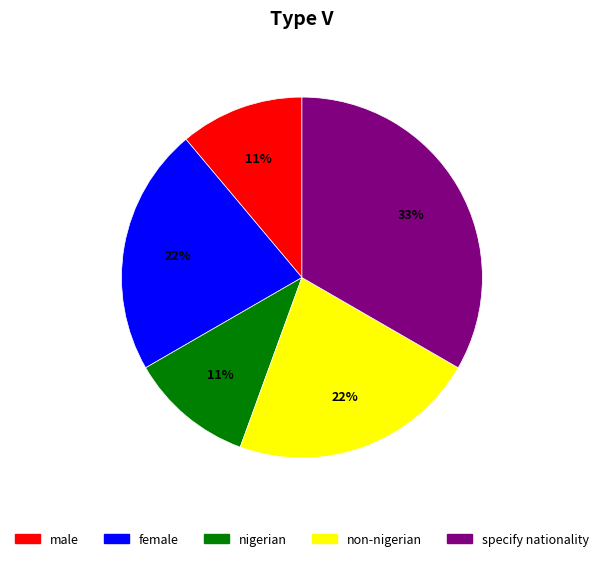

The non-nigerian slice represents 8% of the pie. True or false?

False